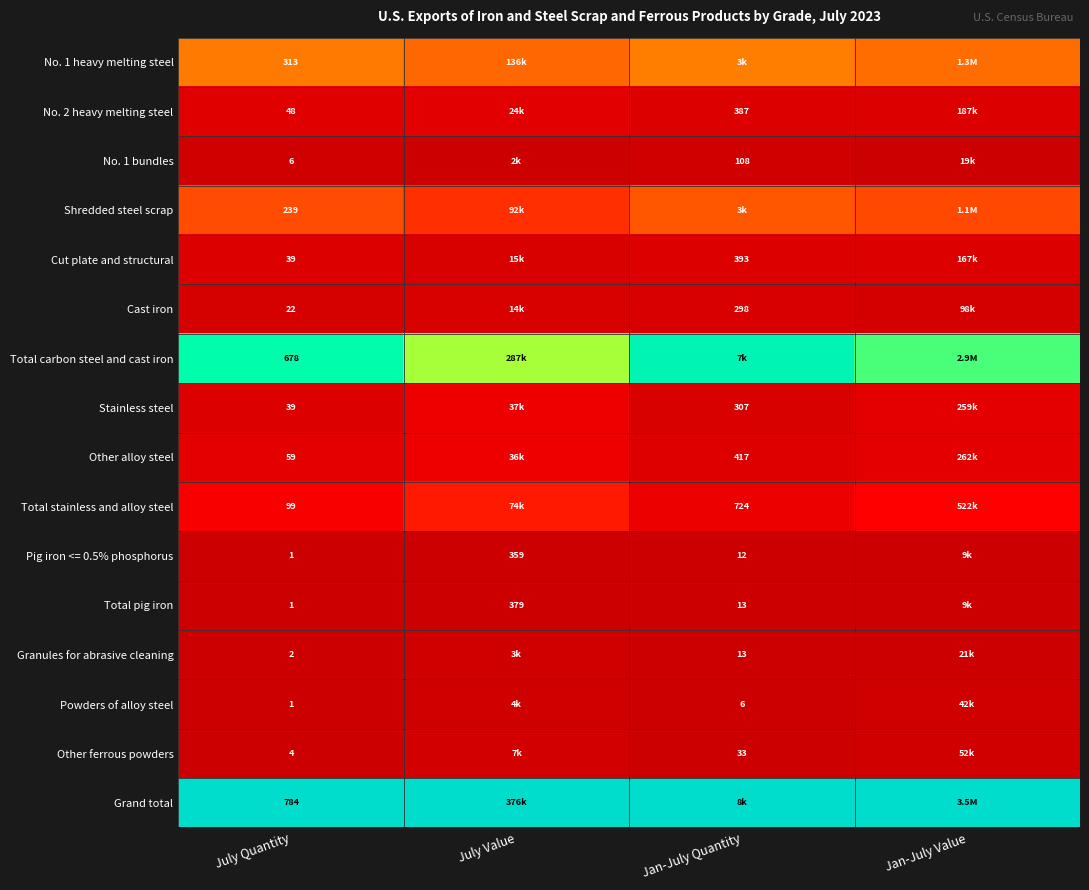

Is the value of Total stainless and alloy steel at Jan-July Quantity greater than the value of No. 1 bundles at July Quantity?

Yes